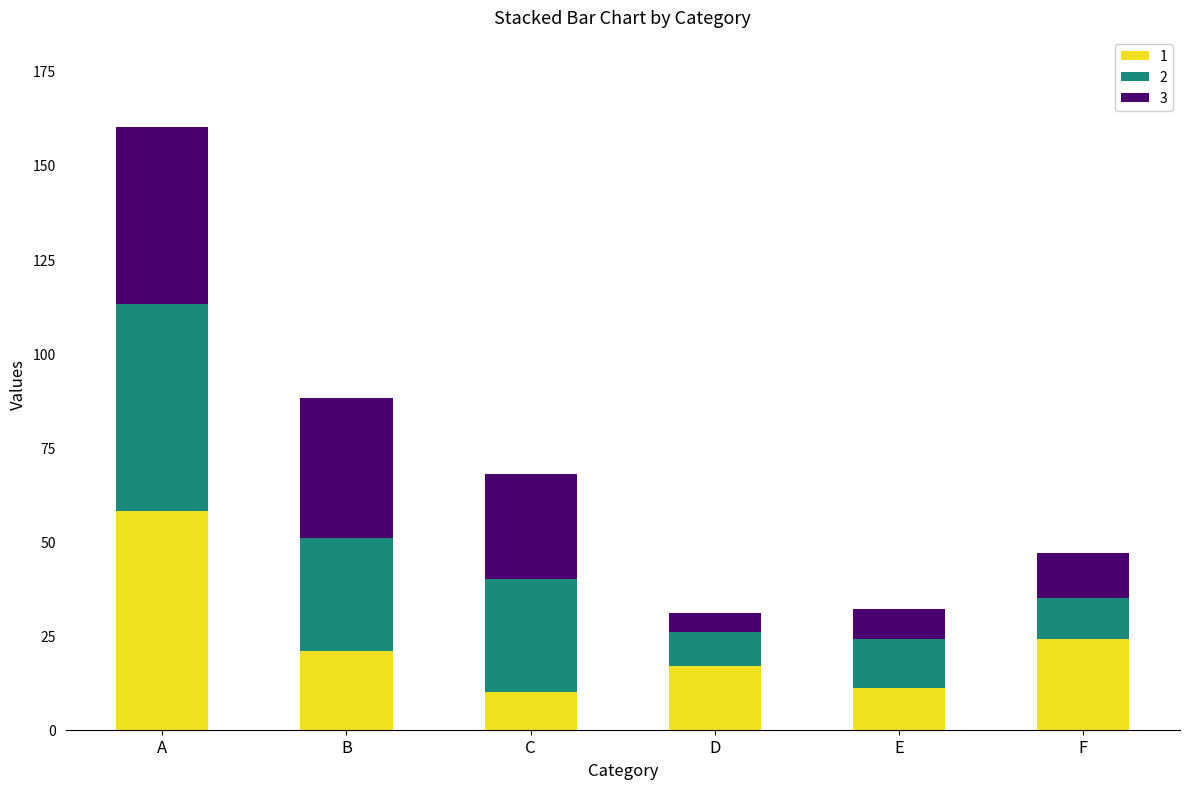

Reading left to right, transcribe the values for 1.

58	21	10	17	11	24